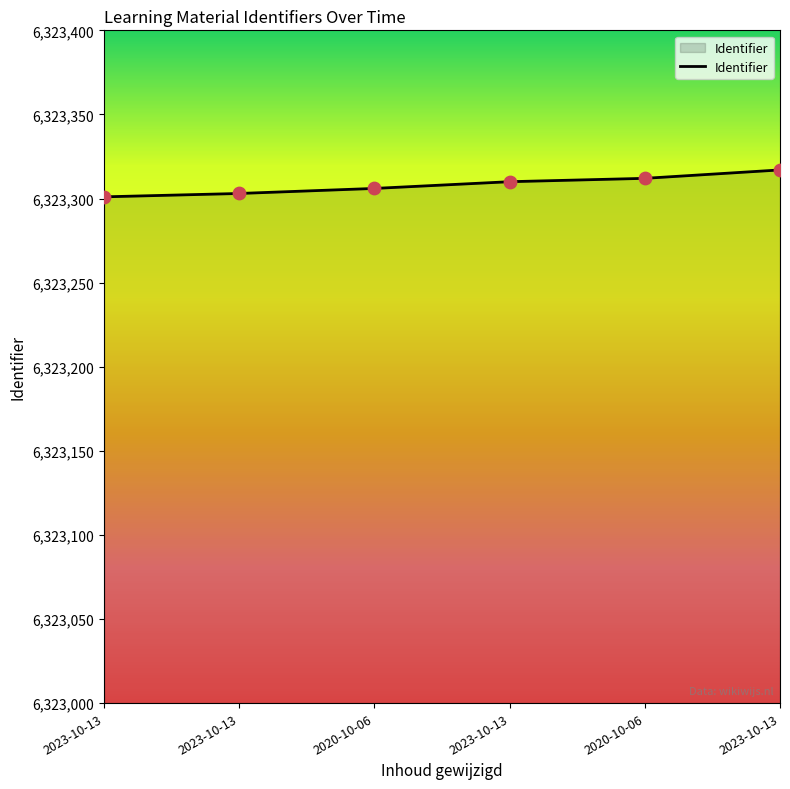

Is this an area chart (filled region under the line)?

Yes